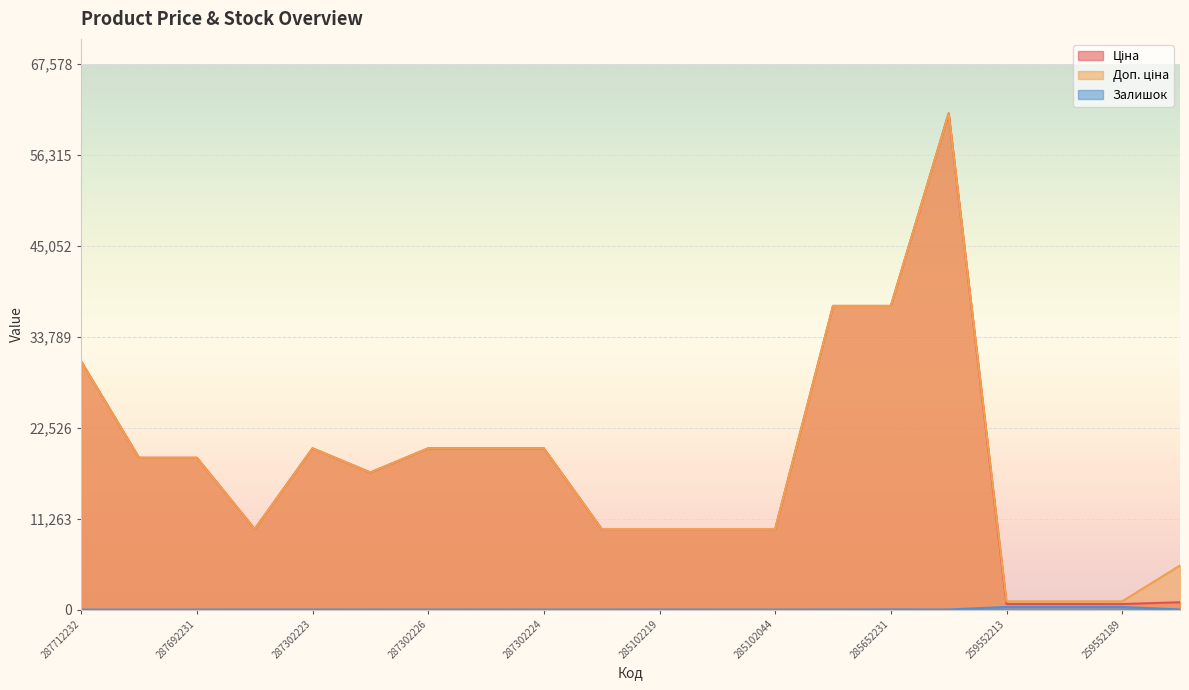

What is the average value of the Залишок series?

54.9